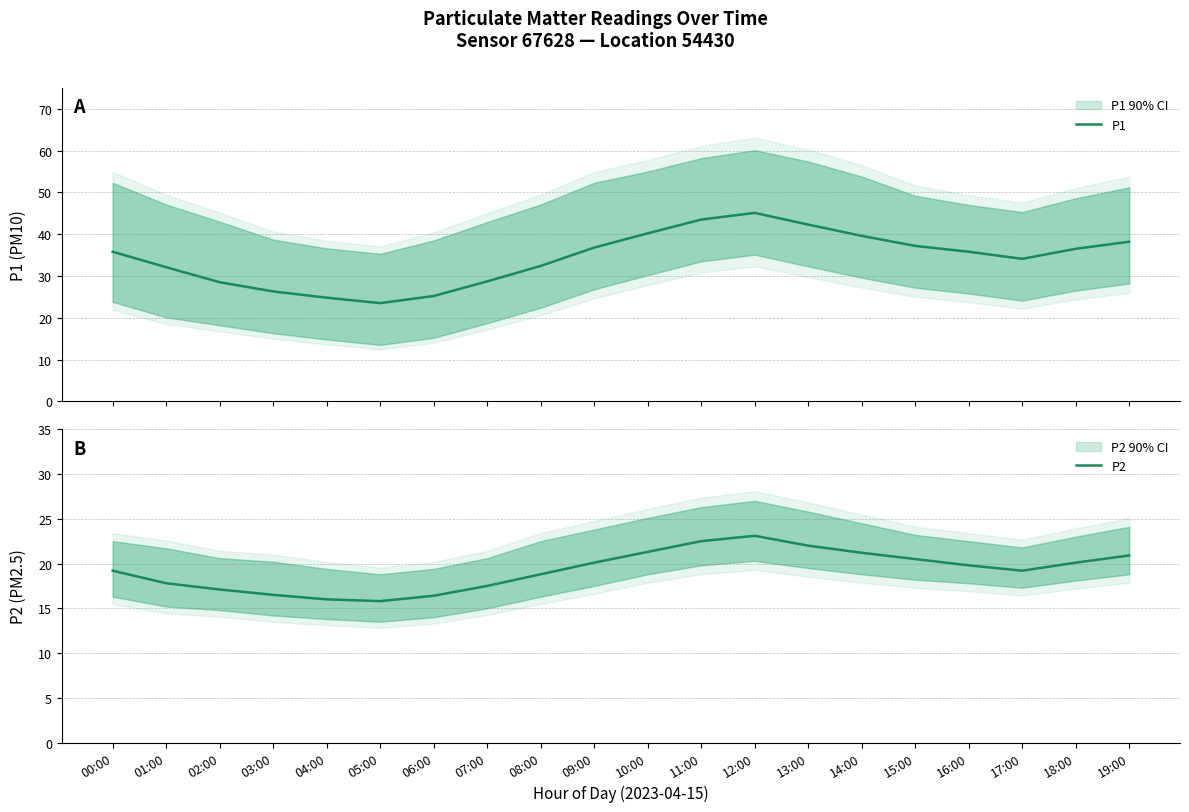

What is the average value of the P1 series?

34.3